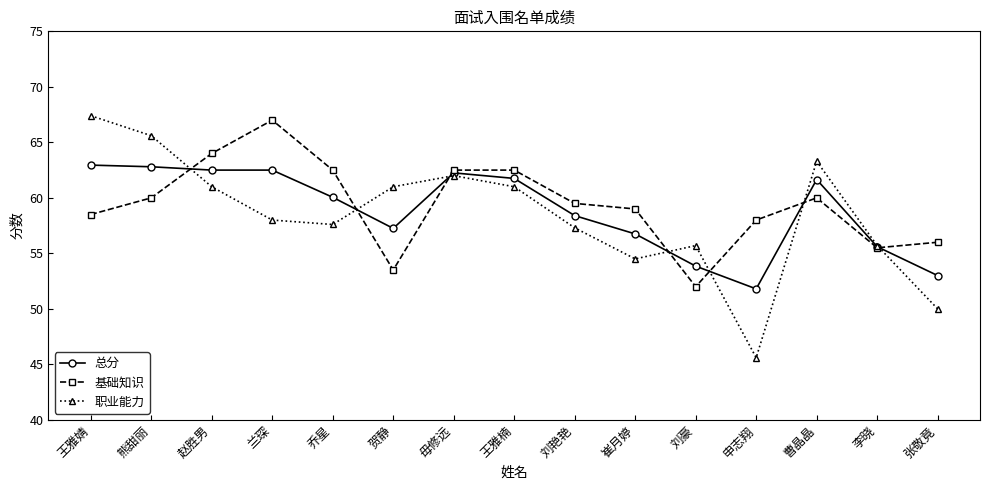

Is this an area chart (filled region under the line)?

No